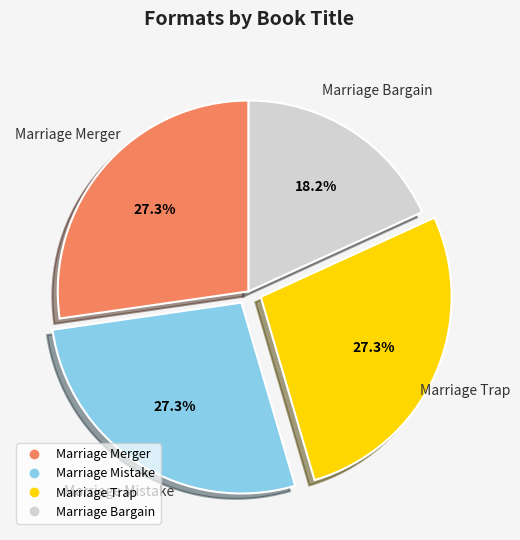

Does any single category account for the majority?

No